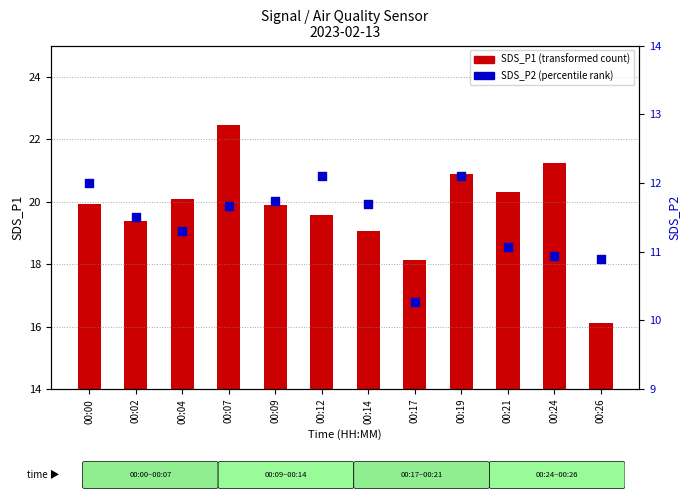

Is the value of SDS_P1 (transformed count) at 00:07 greater than the value of SDS_P2 (percentile rank) at 00:19?

Yes